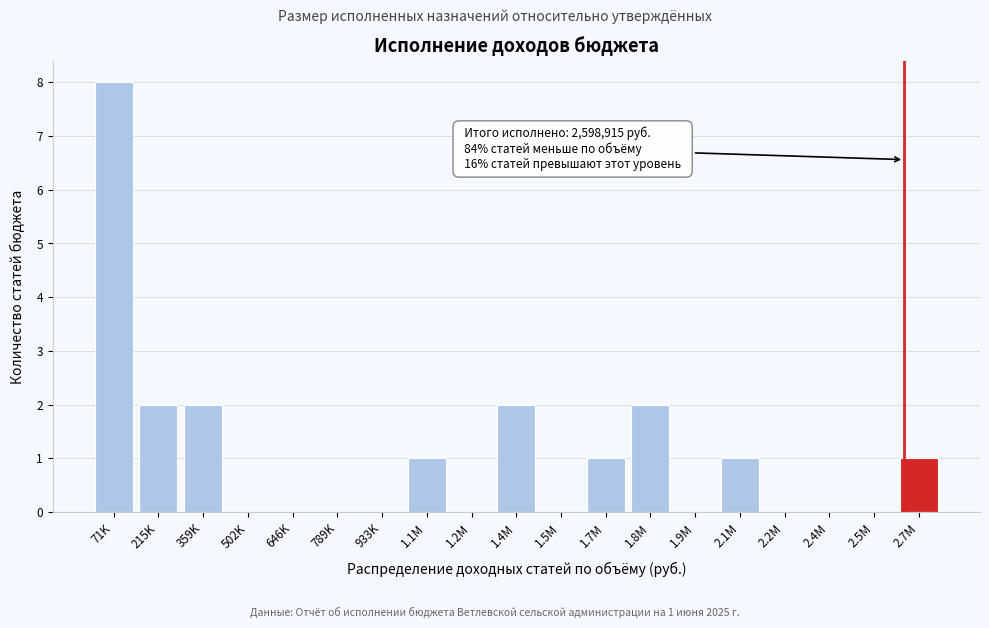

Reading right to left, what are all the values shown in this chart?

2.7M=1	2.5M=0	2.4M=0	2.2M=0	2.1M=1	1.9M=0	1.8M=2	1.7M=1	1.5M=0	1.4M=2	1.2M=0	1.1M=1	933K=0	789K=0	646K=0	502K=0	359K=2	215K=2	71K=8